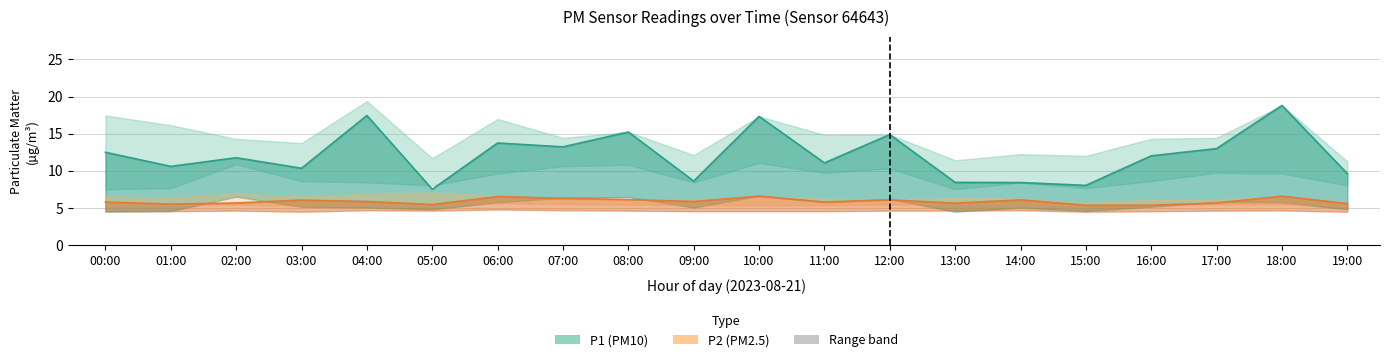

What is the sum of all P1_upper values?

293.1